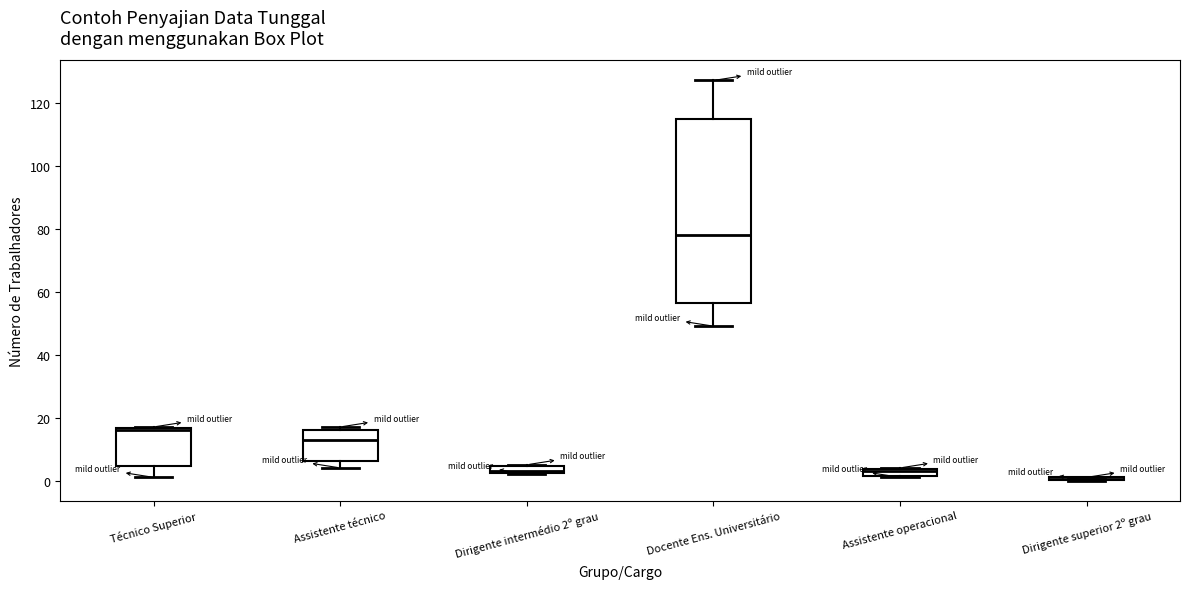

Which box is the tallest, from its lower edge to its upper edge?

Docente Ens. Universitário